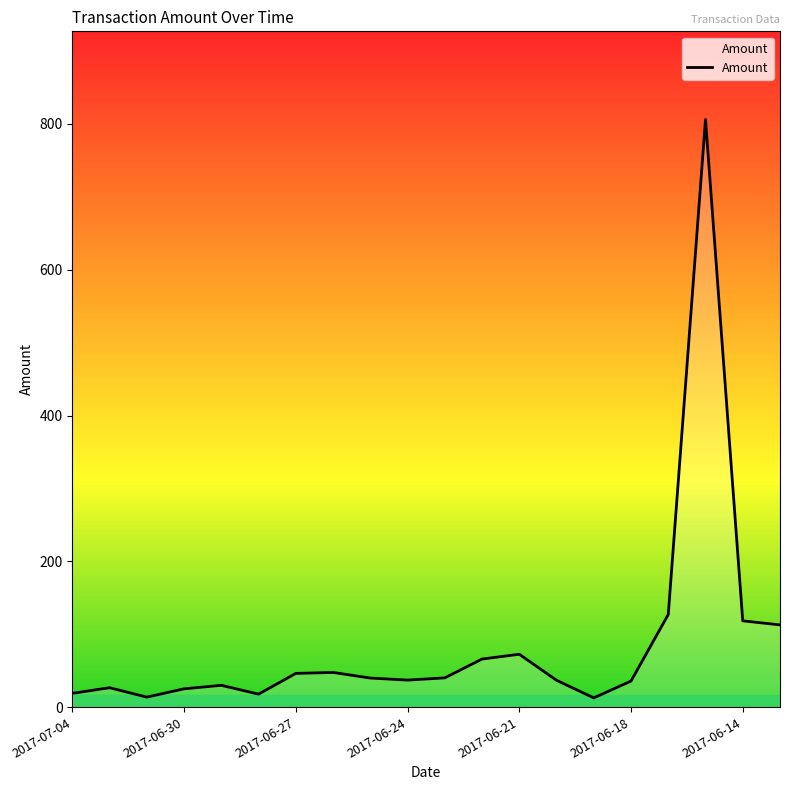

What is the maximum value shown in the chart?

806.0